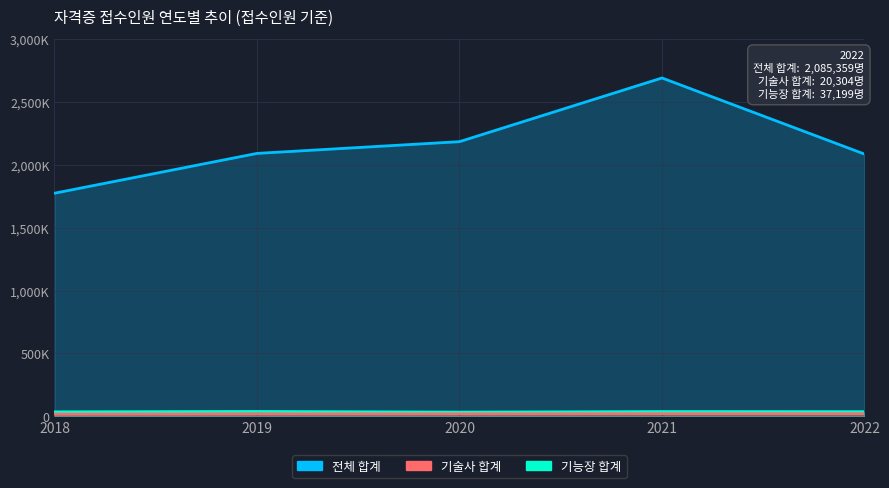

At which label does 기술사 합계 first exceed 19006?

2021